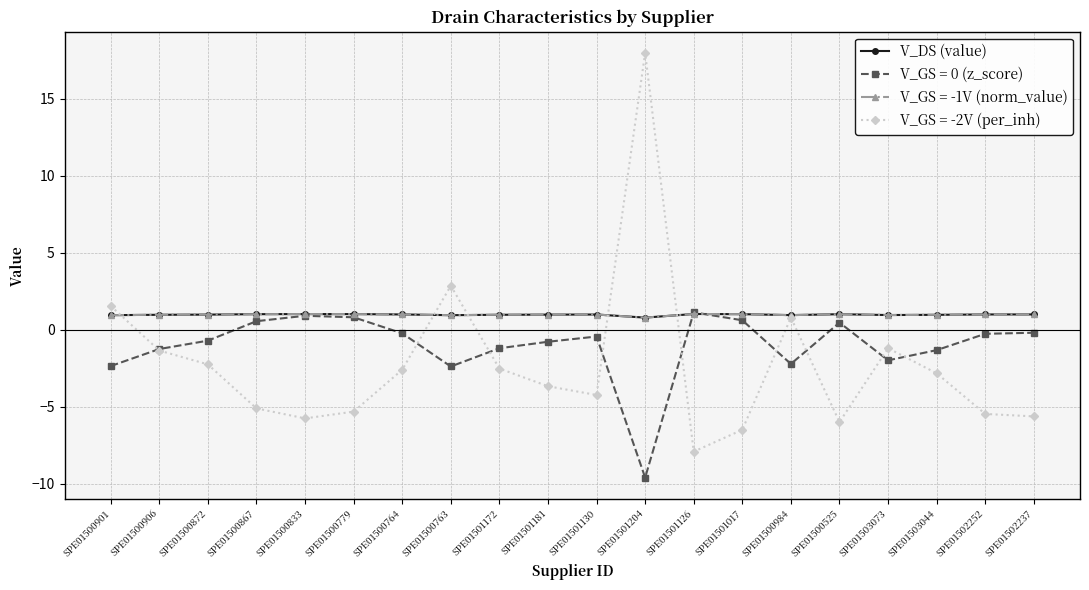

Is this an area chart (filled region under the line)?

No